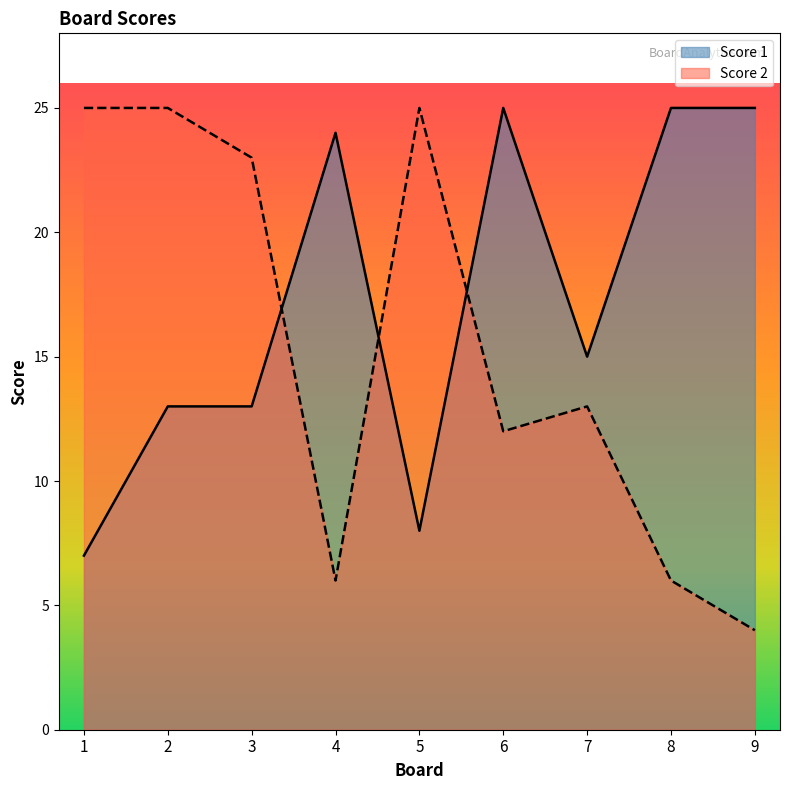

Where does the Score 2 series first go above 13?

1